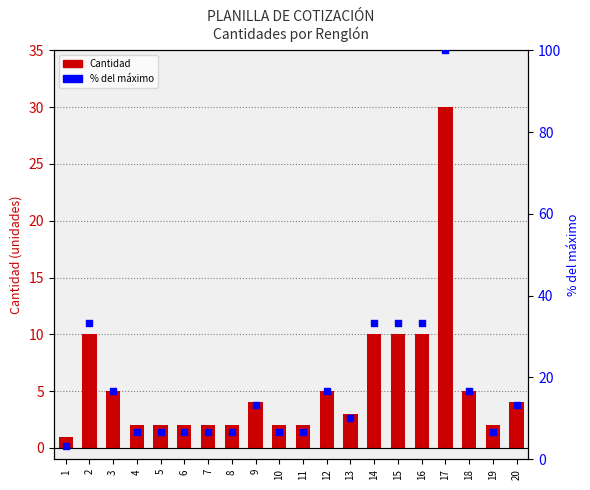

Which series has the largest Y range (max minus min)?

% del máximo